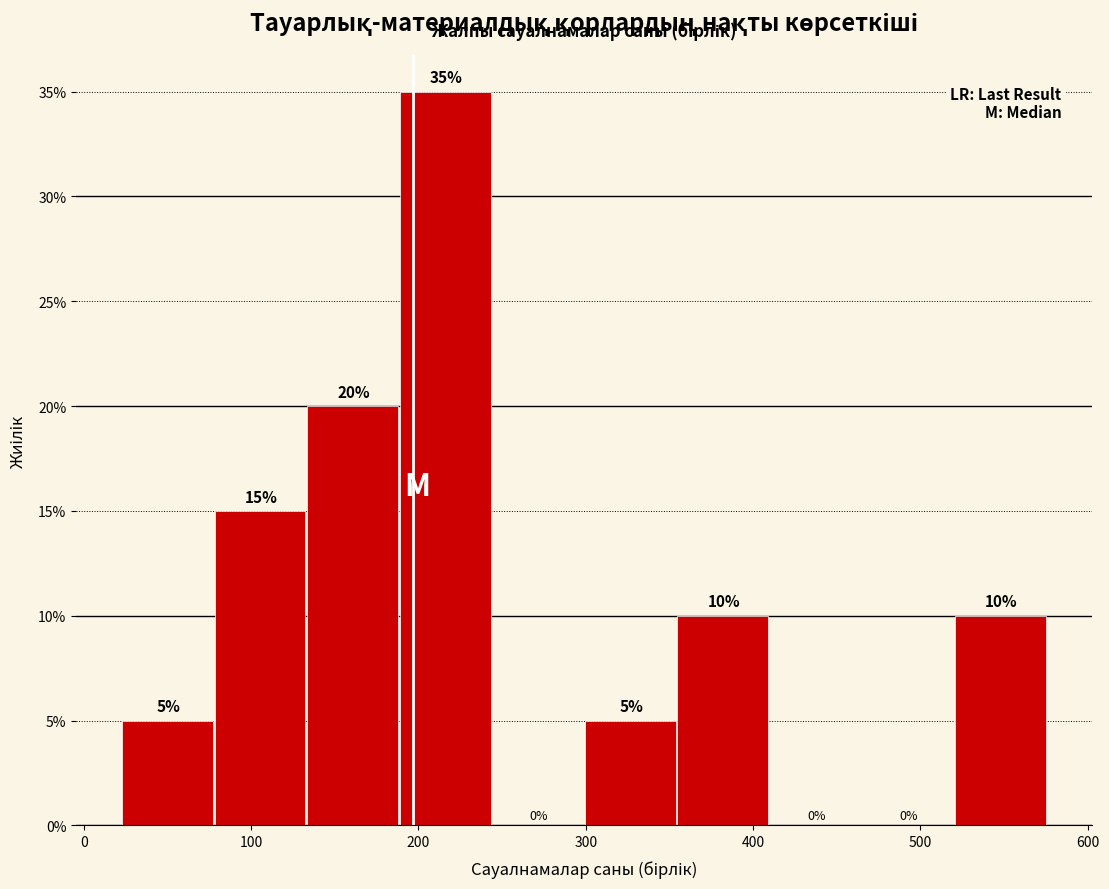

Reading left to right, list every bar in this chart as the range it spans on the x-axis followed by its height. The bar edges are not printed on the chart, so give them approximately, as read against the axis.

20 to 80: 5
80 to 130: 15
130 to 190: 20
190 to 240: 35
240 to 300: 0
300 to 350: 5
350 to 410: 10
410 to 470: 0
470 to 520: 0
520 to 580: 10